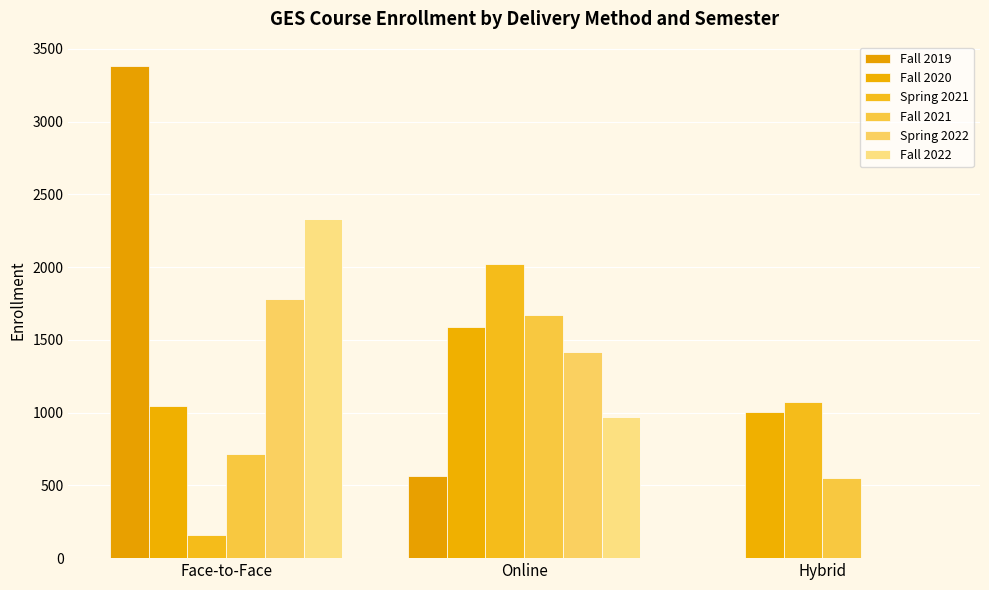

Which category has the lowest value in the Fall 2021 series?

Hybrid